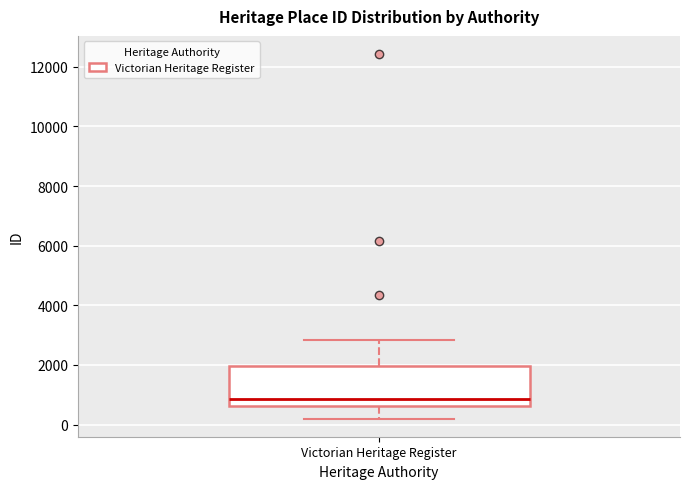

Transcribe this box plot: give where the median line is, the range the box spans, and where the two whiskers end, as read against the y-axis. The values are not printed on the chart, so give them approximately, as read against the axis.

median 800, box 600 to 2000, whiskers 200 to 2800